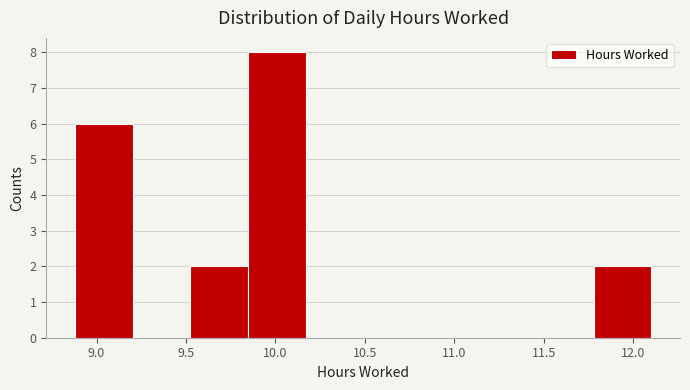

How tall is the bar that spans 8.90 to 9.20 on the x-axis? Neither the bar edges nor the heights are printed on the chart, so give them approximately, as read against the axes.

6